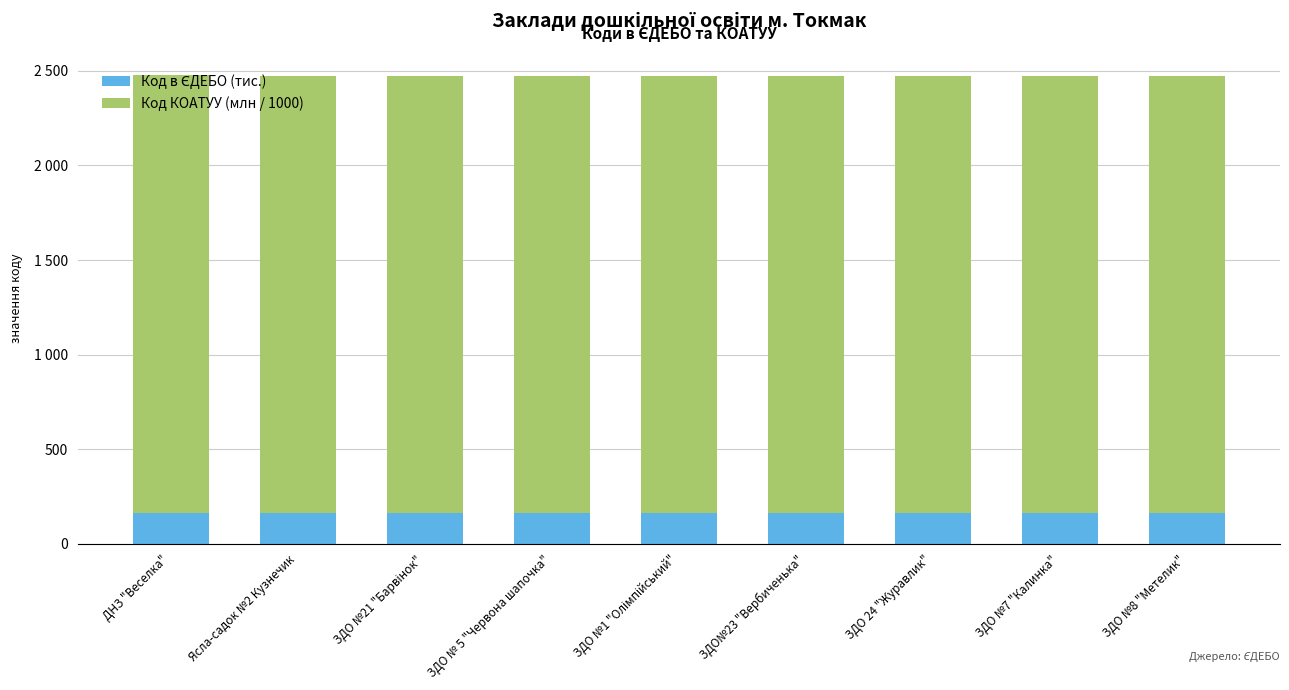

What is the difference between the Код в ЄДЕБО (тис.) values at ДНЗ "Веселка" and Ясла-садок №2 Кузнечик?

1